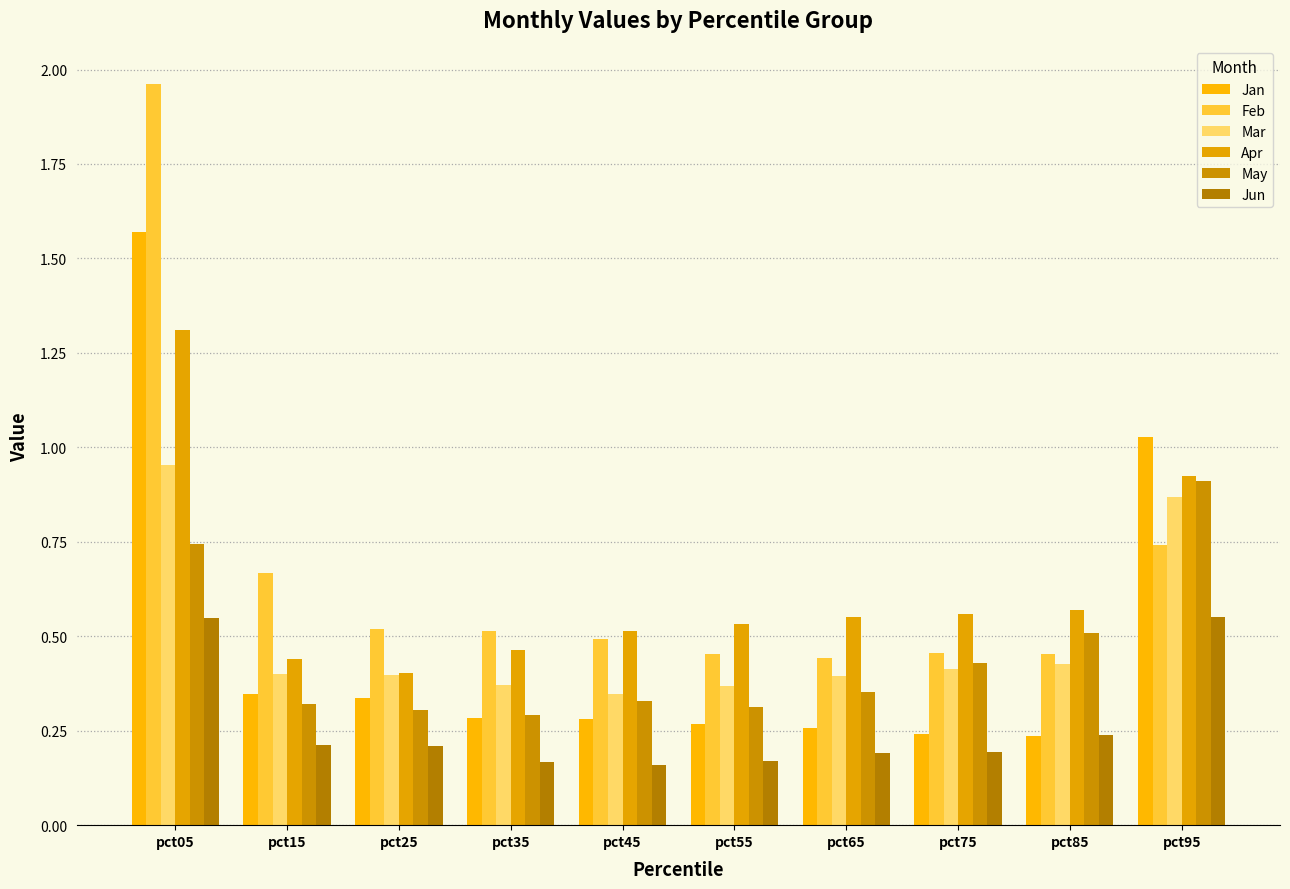

Which series has the widest spread of values?

Feb